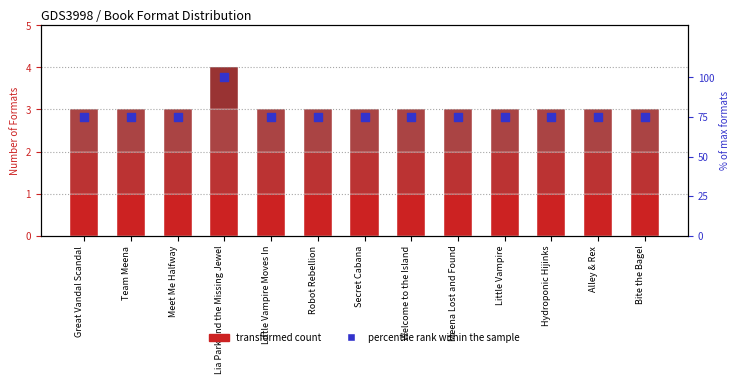

Is the value of format count % at Bite the Bagel greater than the value of Audio Download at Meena Lost and Found?

Yes